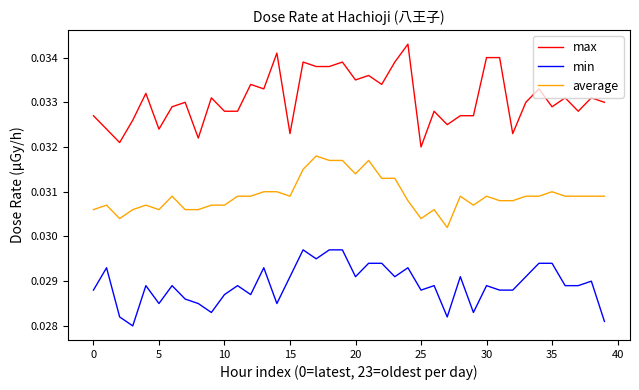

True or false: average and max intersect in this chart.

False